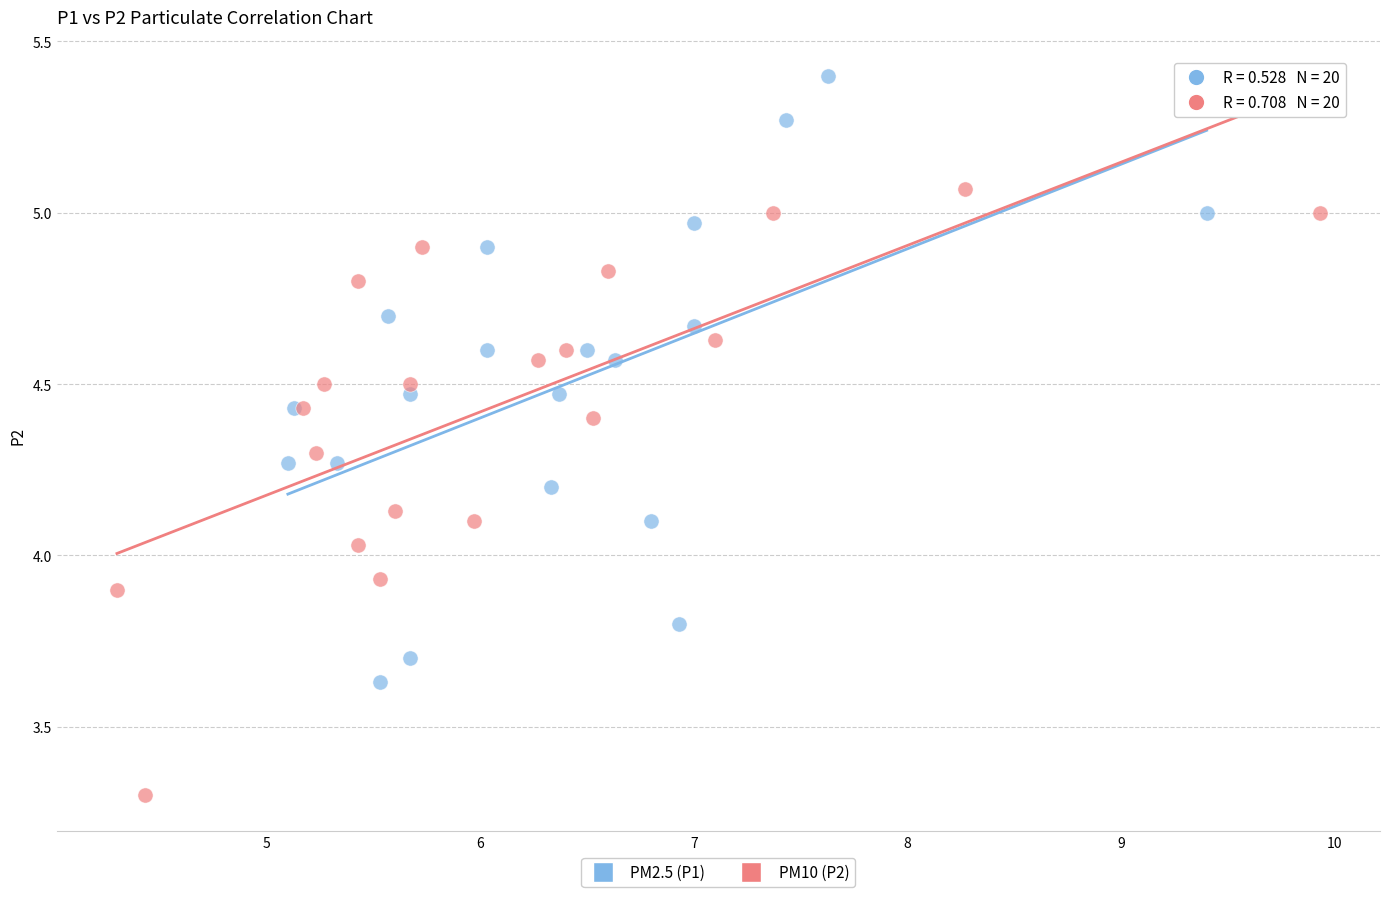

What are all the series names shown in the legend?

PM2.5 (P1), PM10 (P2)